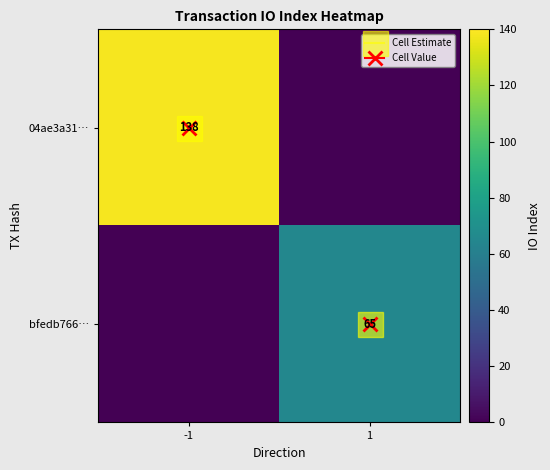

Between -1 and 1, which series saw the biggest shift?

04ae3a31…